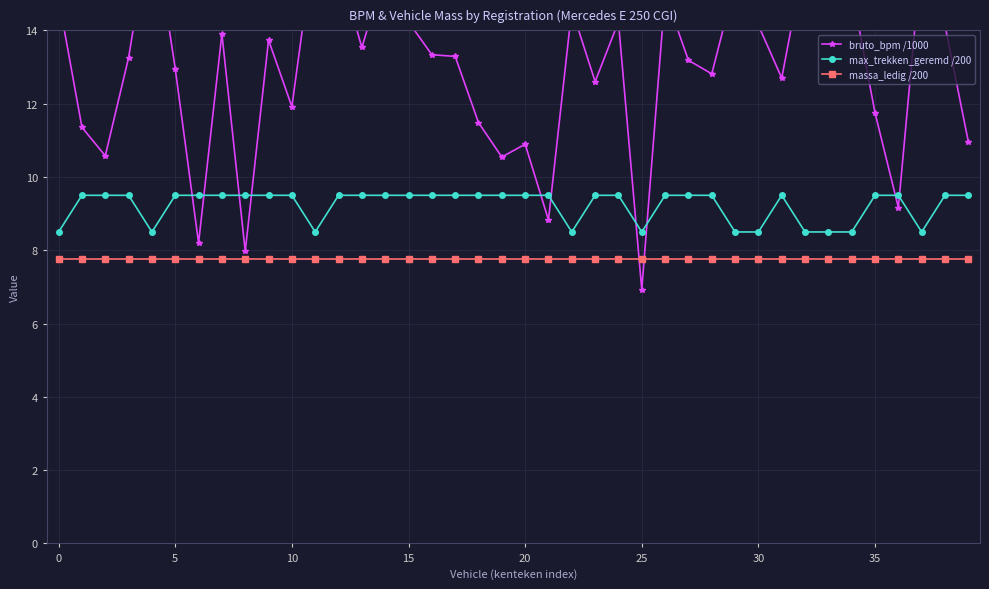

What is the highest value of the massa_ledig /200 series?

7.8